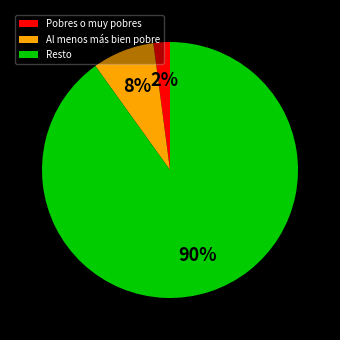

Do Al menos más bien pobre and Resto together represent more than half of the pie?

Yes